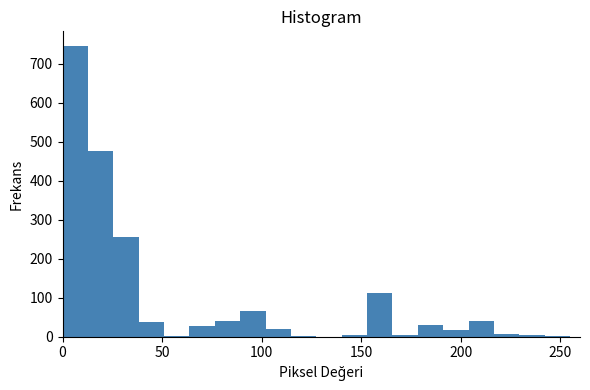

Read against the x-axis, roughly where is the centre of the tallest bar?

5